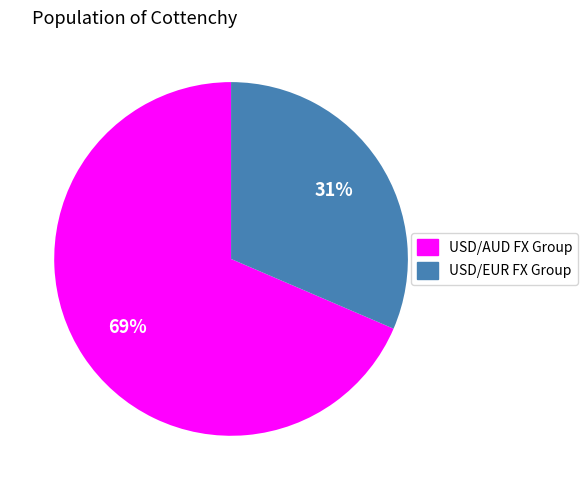

Is there any slice that represents more than half of the pie?

Yes